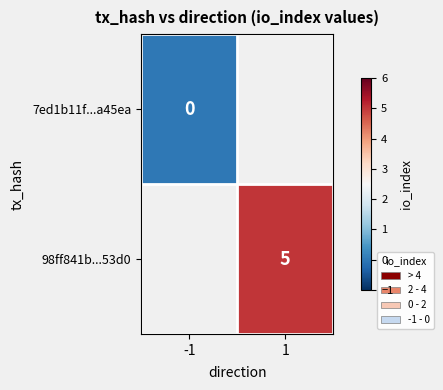

True or false: 98ff841b...53d0 has a value of 5 at 1.

True